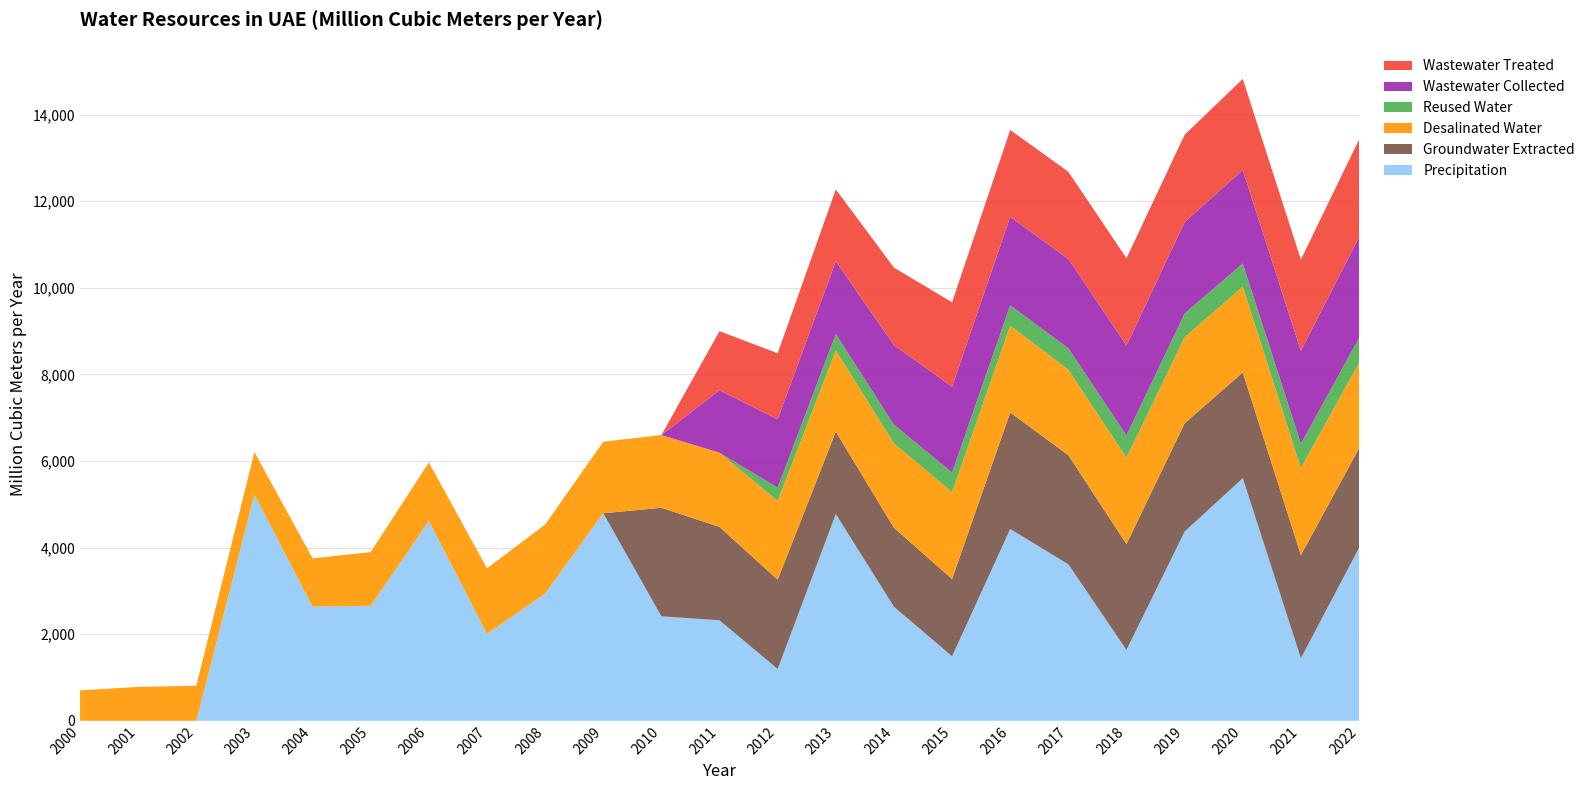

What is the highest value of the Precipitation series?

5601.6